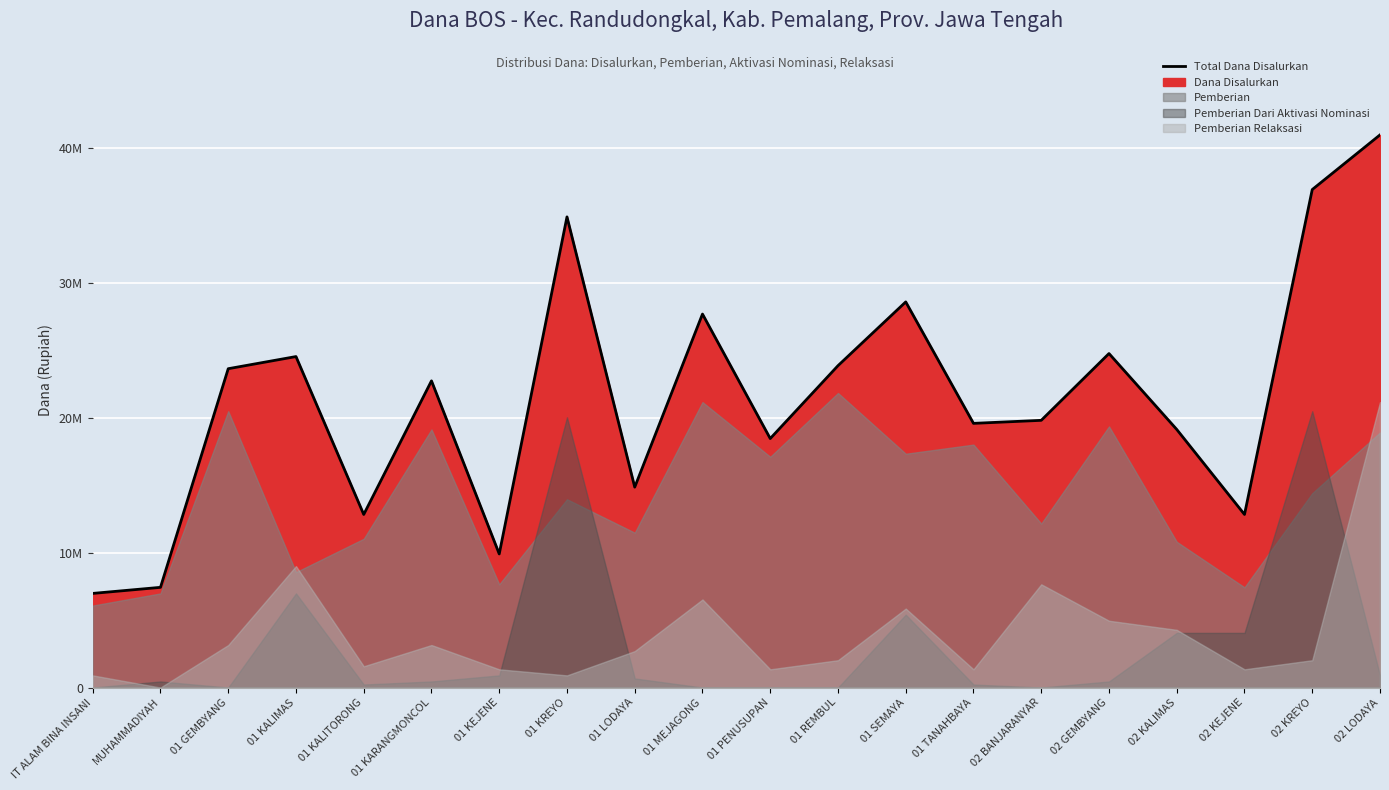

Reading left to right, list all the values displayed in this chart.

6975000	7425000	23625000	24525000	12825000	22725000	9900000	34875000	14850000	27675000	18450000	23850000	28575000	19575000	19800000	24750000	19125000	12825000	36900000	40950000